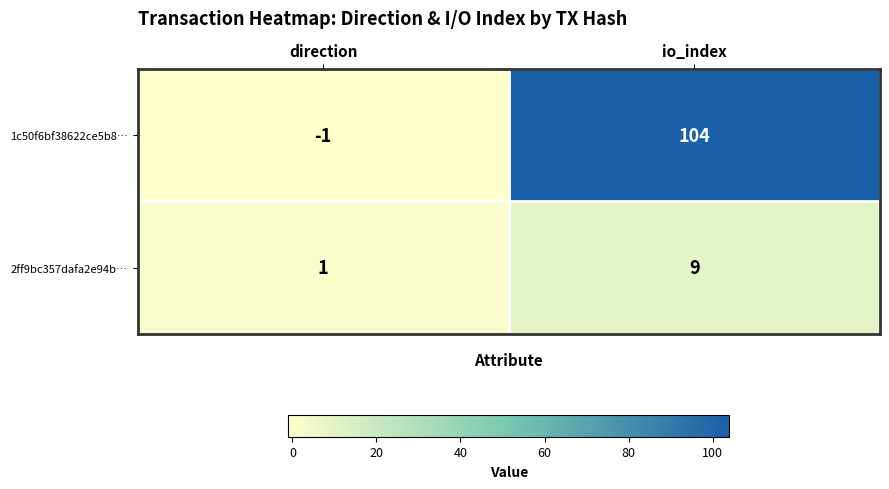

True or false: 1c50f6bf38622ce5b8… has a value of -1 at direction.

True